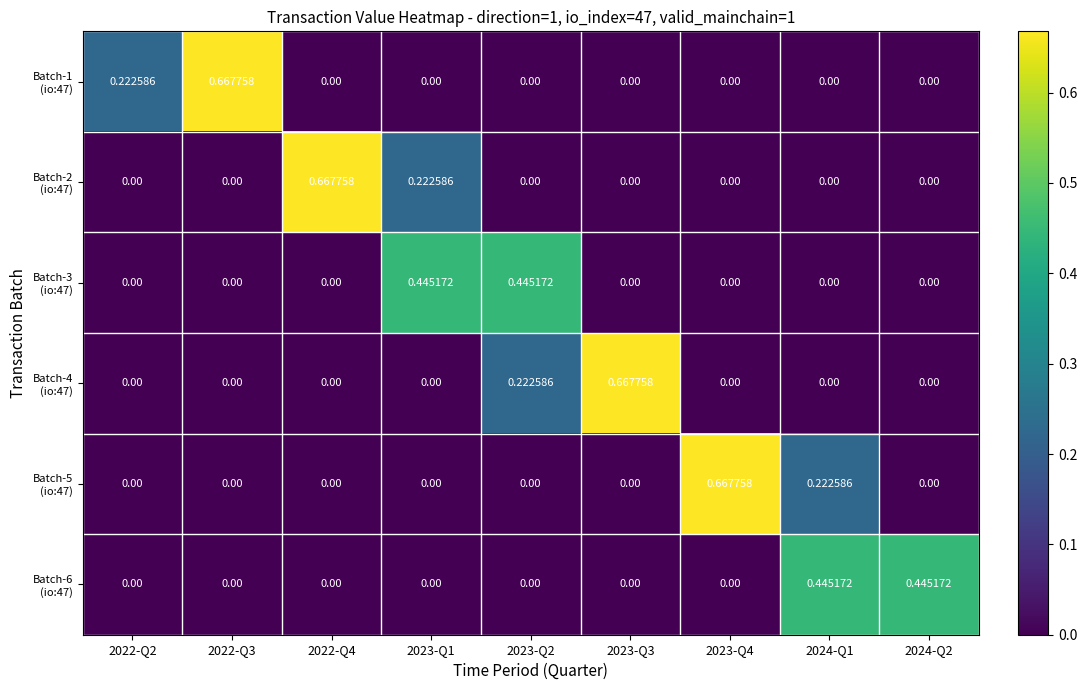

Count the number of categories in the chart.

9